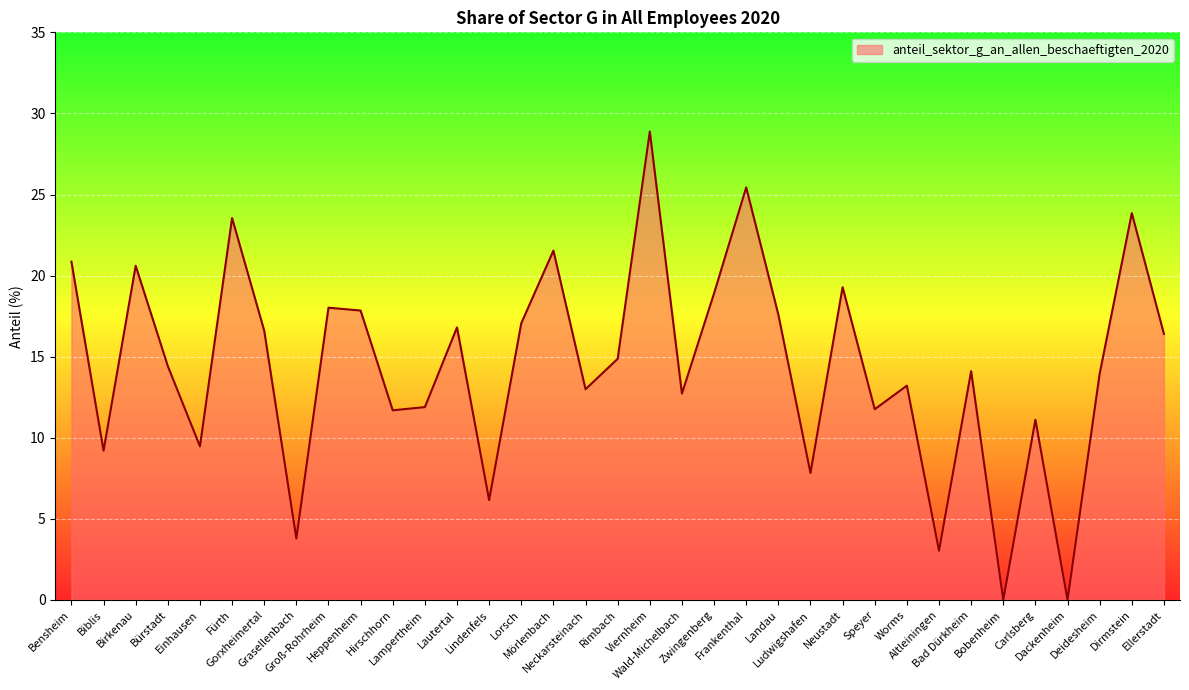

What is the difference between the maximum and second lowest values?

28.9